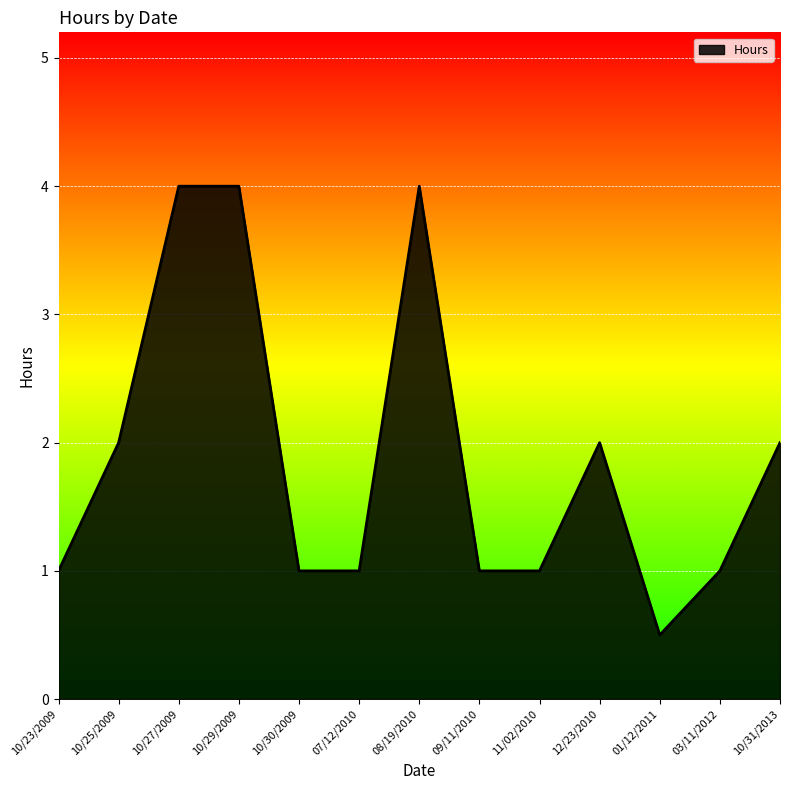

Between 07/12/2010 and 01/12/2011, which is larger?

07/12/2010